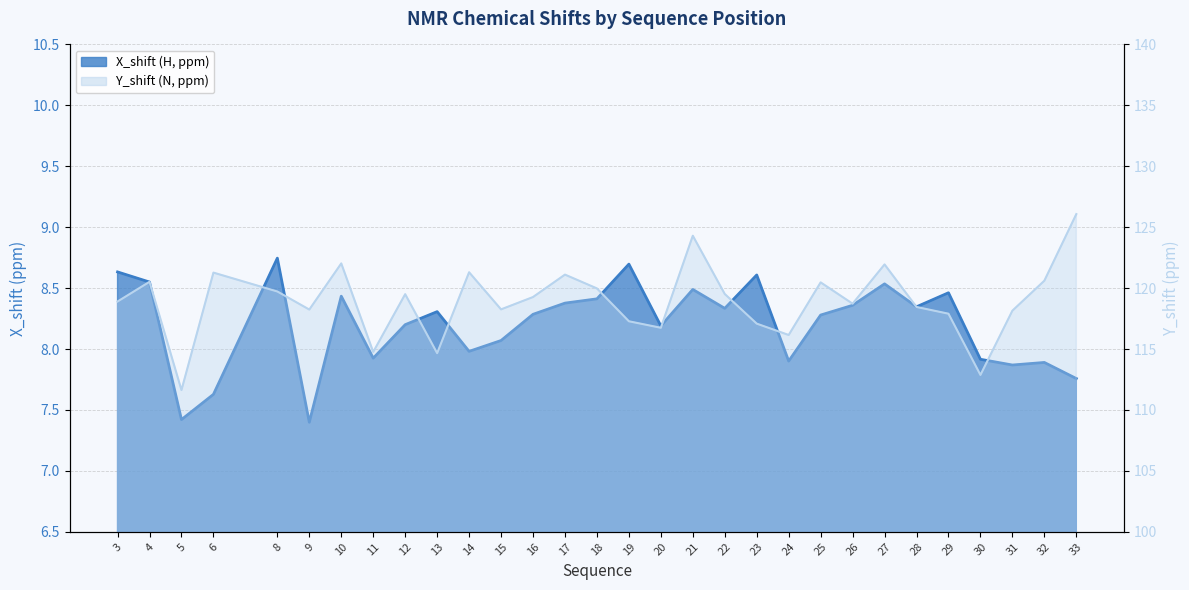

List the labels in order of X_shift value, largest first.

8, 19, 3, 23, 4, 27, 21, 29, 10, 18, 17, 26, 28, 22, 13, 16, 25, 12, 20, 15, 14, 11, 30, 24, 32, 31, 33, 6, 5, 9